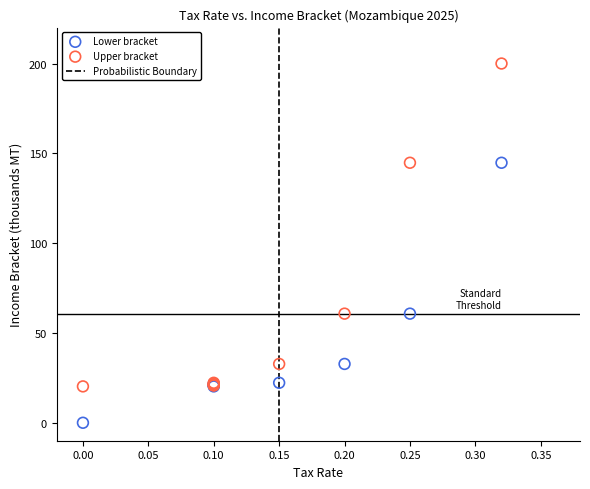

What is the X range (max minus min) for the scatter plot?

0.3